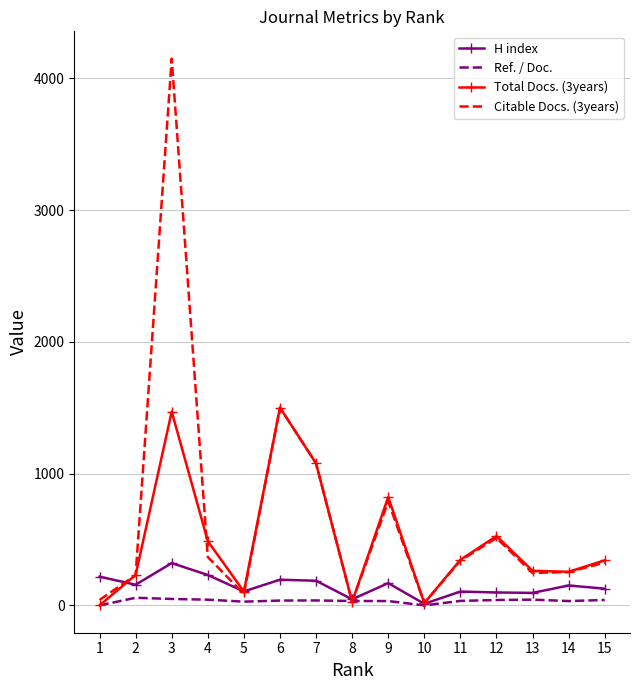

Which series has the largest range (max minus min)?

Citable Docs. (3years)